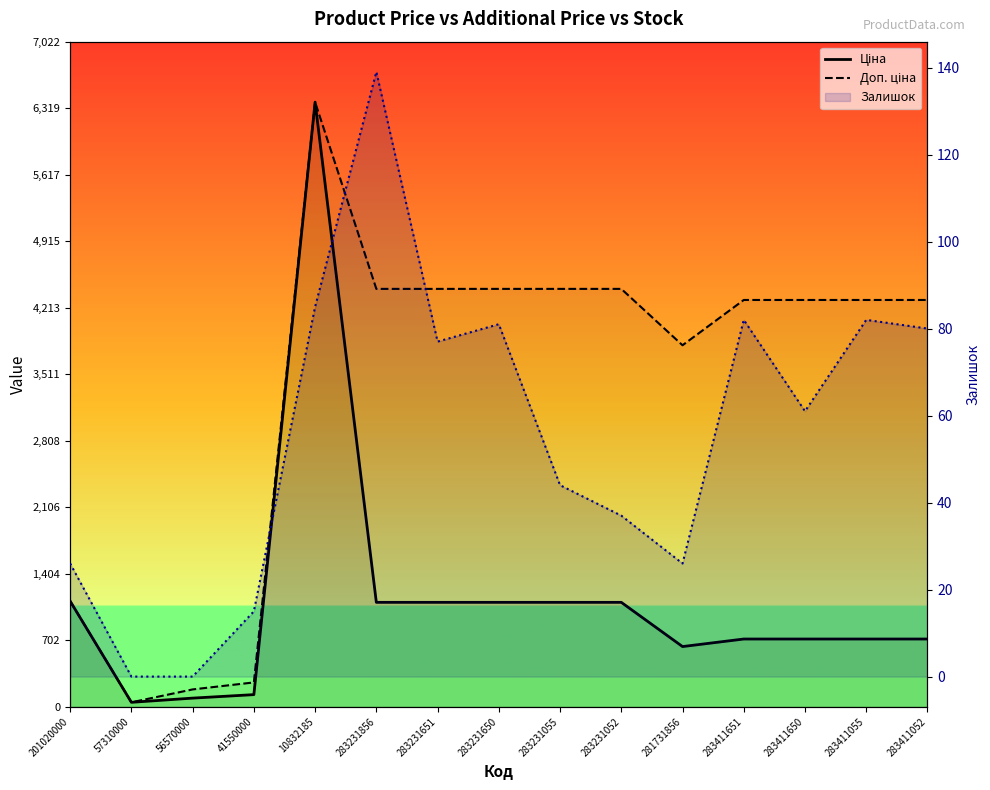

What is the difference between the second highest and minimum values in the Ціна series?

1067.8